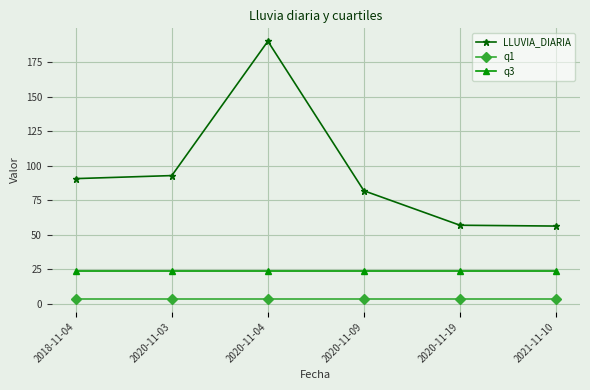

Rank the series by their maximum value, from lowest to highest.

q1, q3, LLUVIA_DIARIA